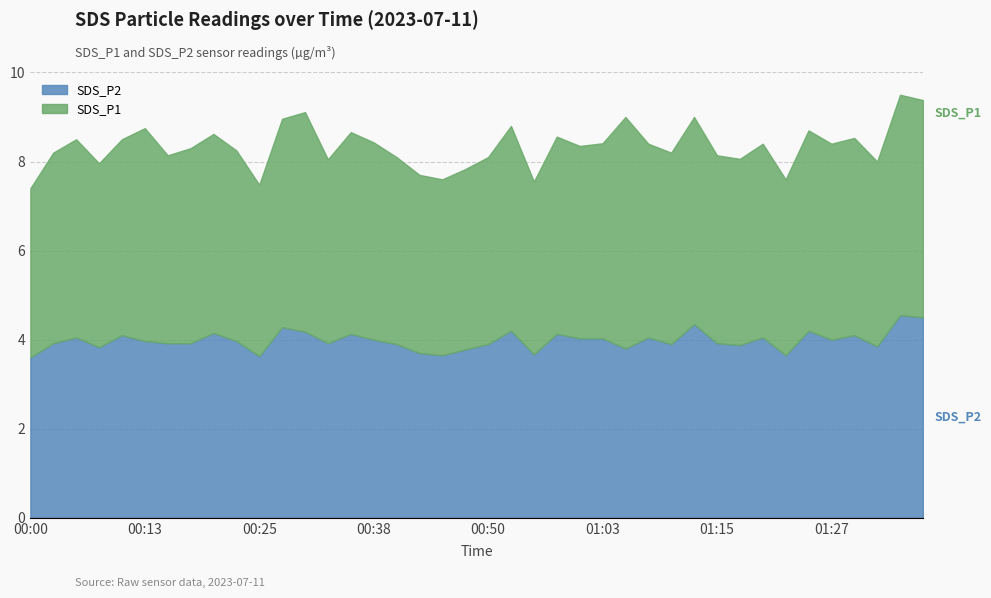

What is the smallest value displayed?

3.6